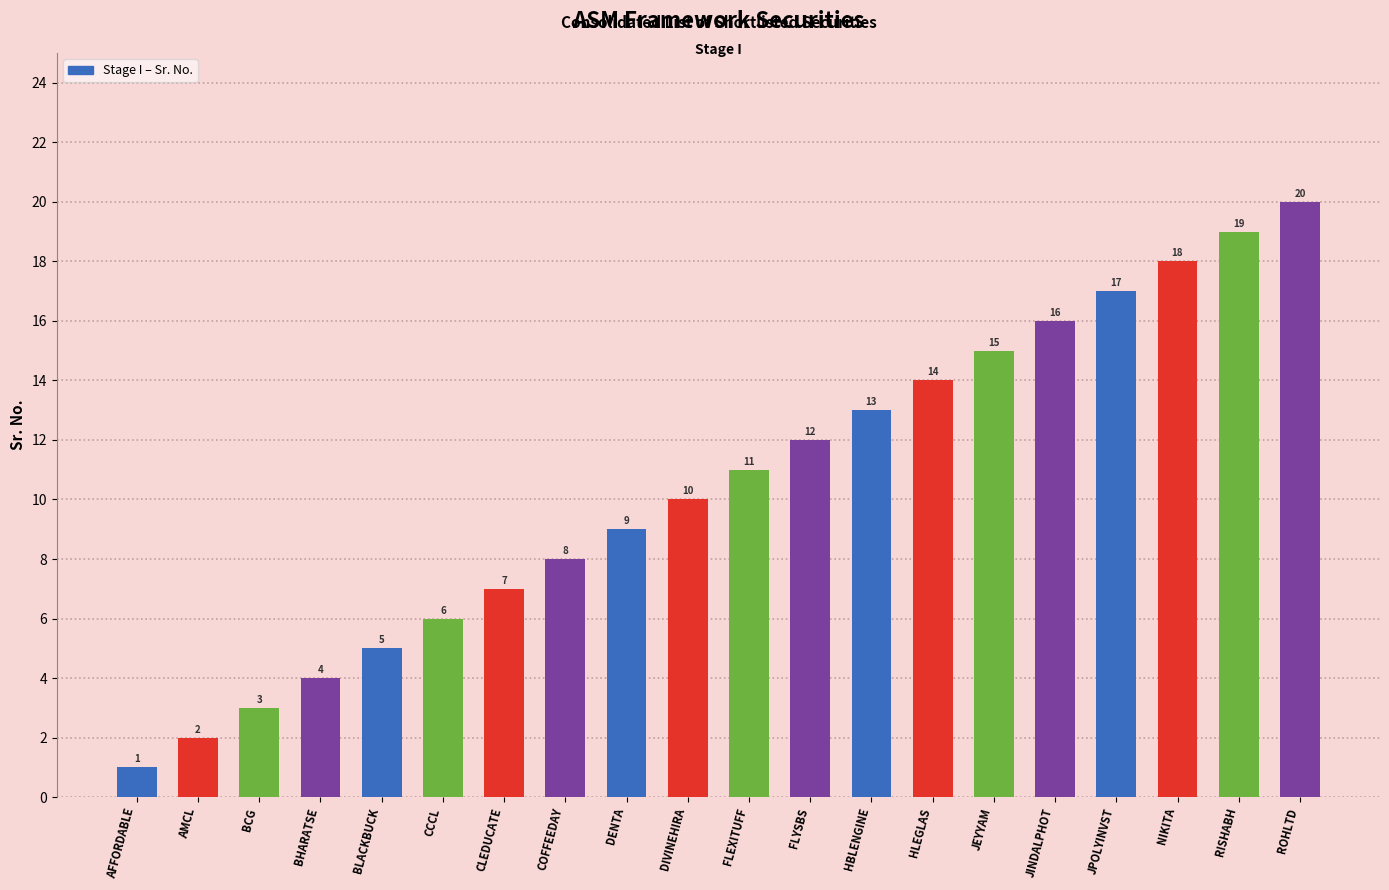

Rank the categories by value from lowest to highest.

AFFORDABLE, AMCL, BCG, BHARATSE, BLACKBUCK, CCCL, CLEDUCATE, COFFEEDAY, DENTA, DIVINEHIRA, FLEXITUFF, FLYSBS, HBLENGINE, HLEGLAS, JEYYAM, JINDALPHOT, JPOLYINVST, NIKITA, RISHABH, ROHLTD